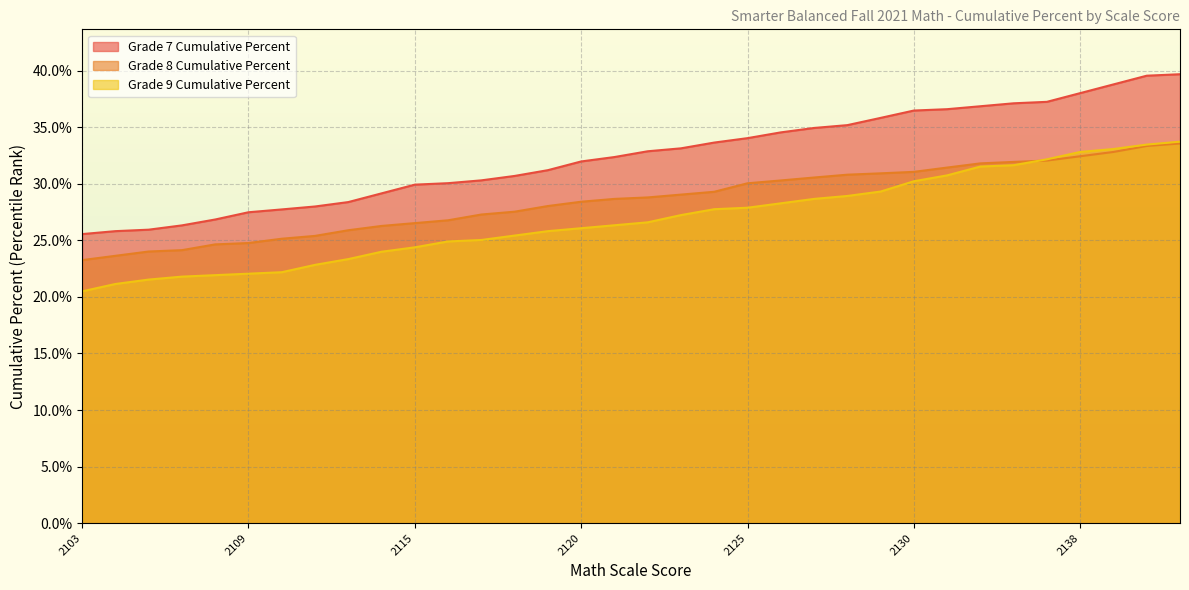

How many Grade 9 Cumulative Percent values are between 0 and 1?

34